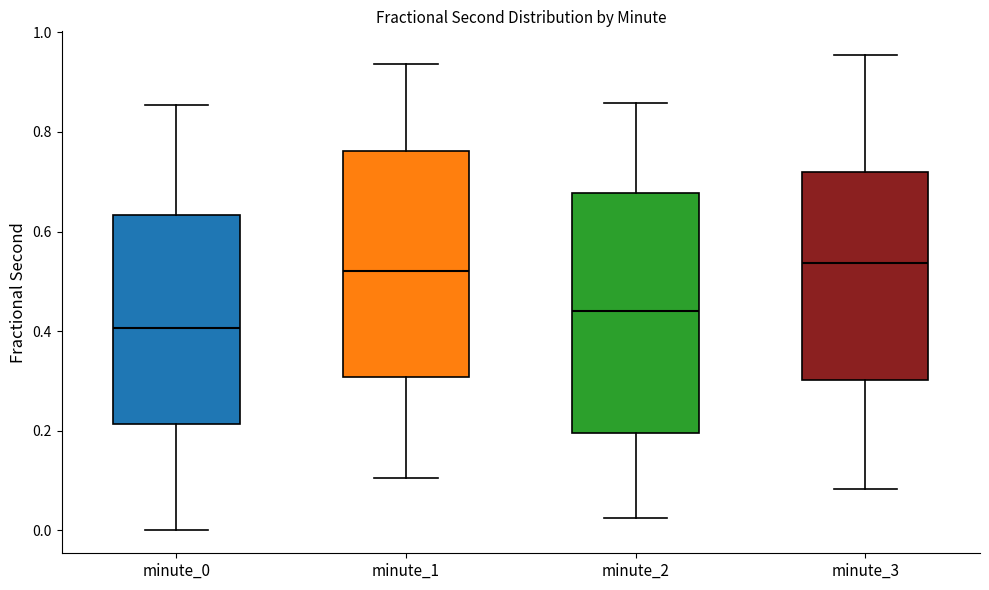

Reading left to right, read every box against the y-axis: the position of its median line, the range the box covers, and the ends of its whiskers. The values are not printed on the chart, so give them approximately, as read against the axis.

minute_0: median 0.40, box 0.22 to 0.64, whiskers 0.00 to 0.86
minute_1: median 0.52, box 0.30 to 0.76, whiskers 0.10 to 0.94
minute_2: median 0.44, box 0.20 to 0.68, whiskers 0.02 to 0.86
minute_3: median 0.54, box 0.30 to 0.72, whiskers 0.08 to 0.96